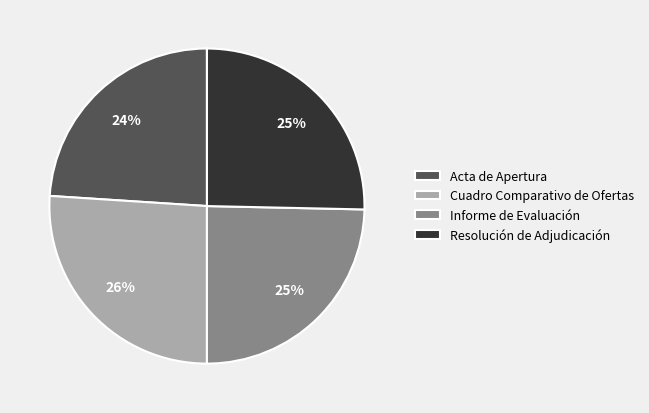

Which category has the smallest portion of the pie?

Acta de Apertura